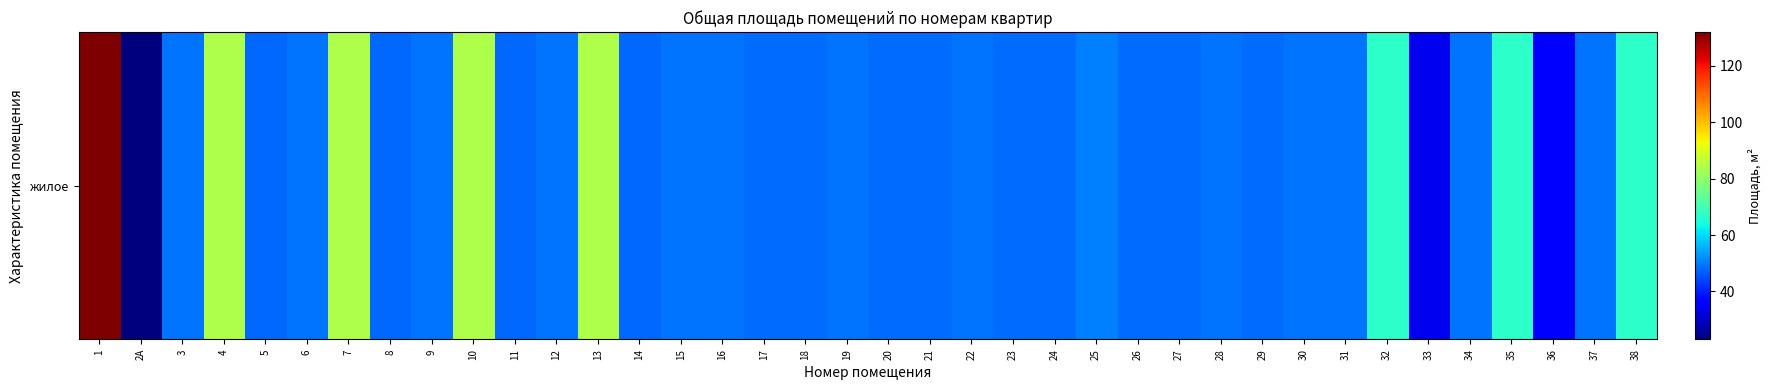

Reading right to left, what are all the values shown in this chart?

67.0	49.2	36.0	67.0	49.2	34.0	67.0	49.2	49.0	48.1	49.1	48.3	48.1	50.3	48.3	48.1	49.1	48.3	48.1	49.1	48.3	48.1	49.1	49.2	47.9	84.0	49.2	47.9	84.0	49.2	47.9	84.0	49.2	47.8	84.0	49.2	23.0	131.9